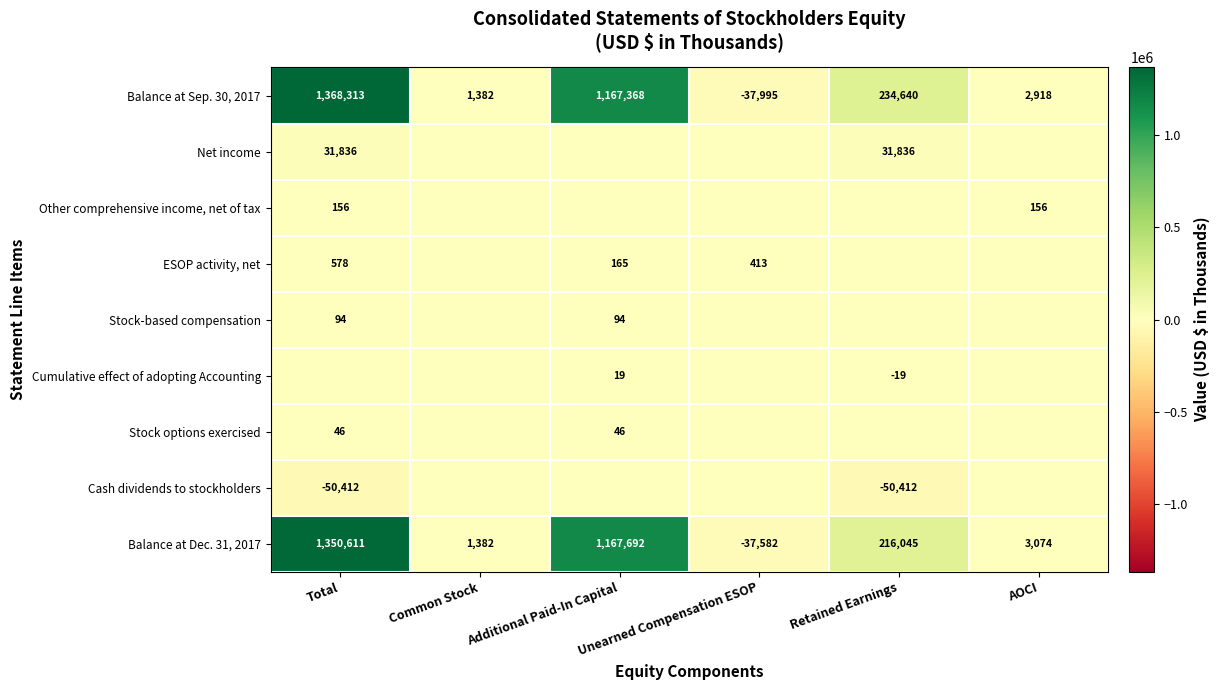

Which category has the highest value in the Balance at Sep. 30, 2017 series?

Total